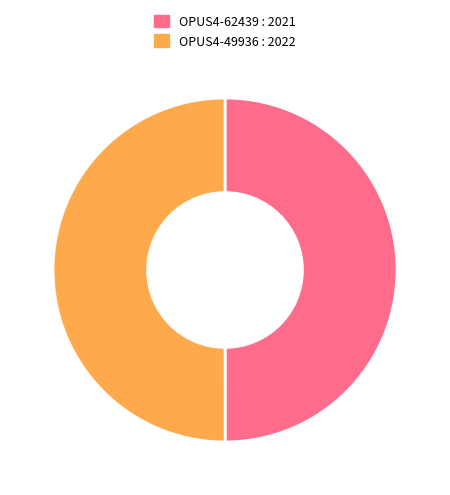

The OPUS4-49936 : 2022 slice represents 62% of the pie. True or false?

False